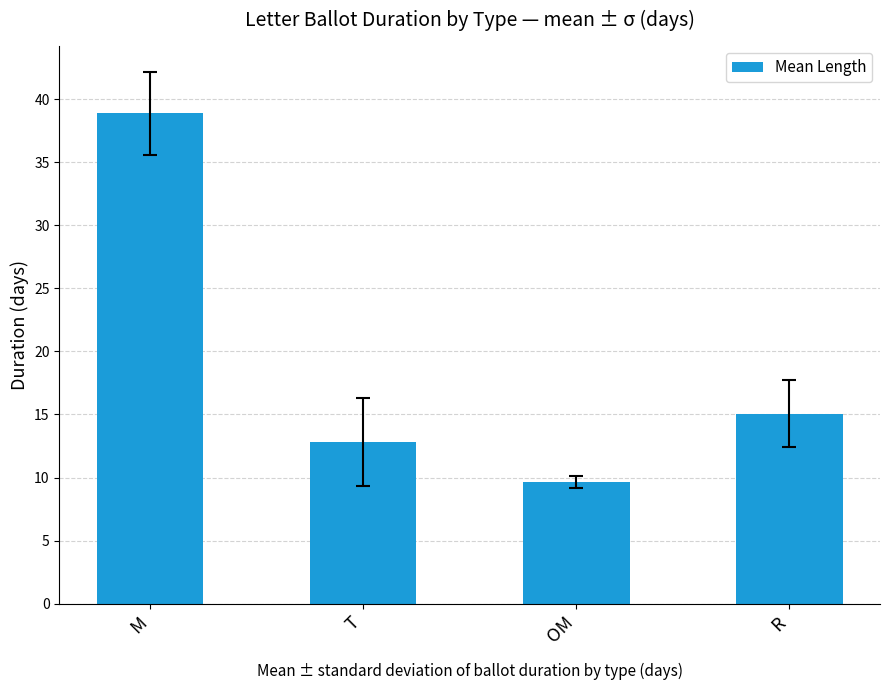

Read the value at R.

15.1